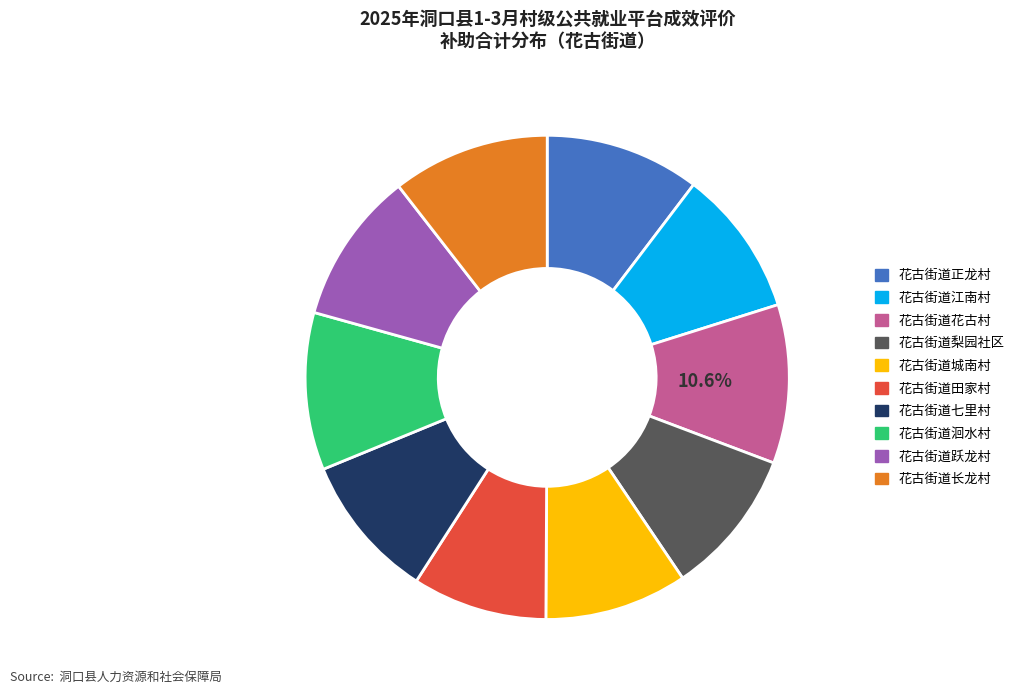

Combined, do 花古街道正龙村 and 花古街道长龙村 account for over 50%?

No